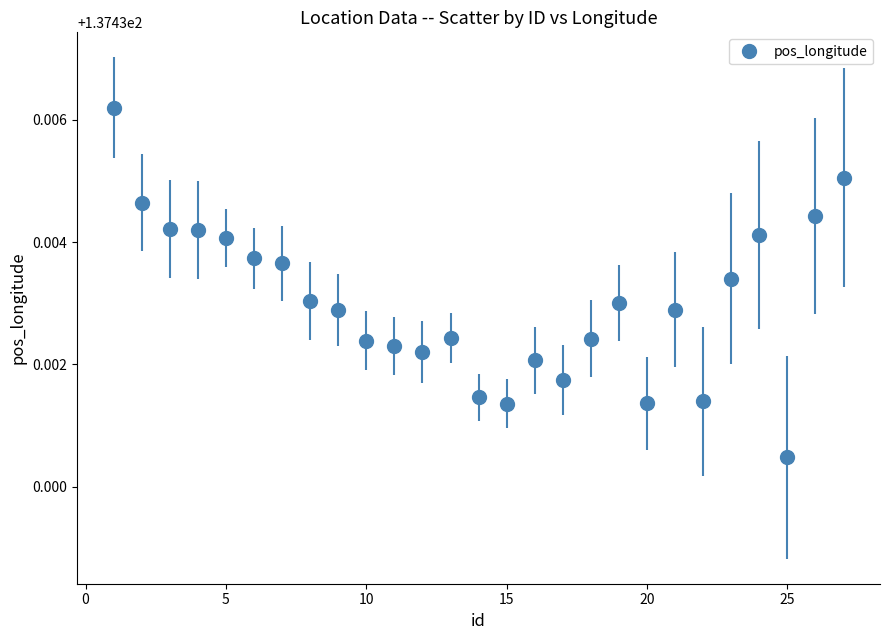

Count the values in the range 137 to 138.

27